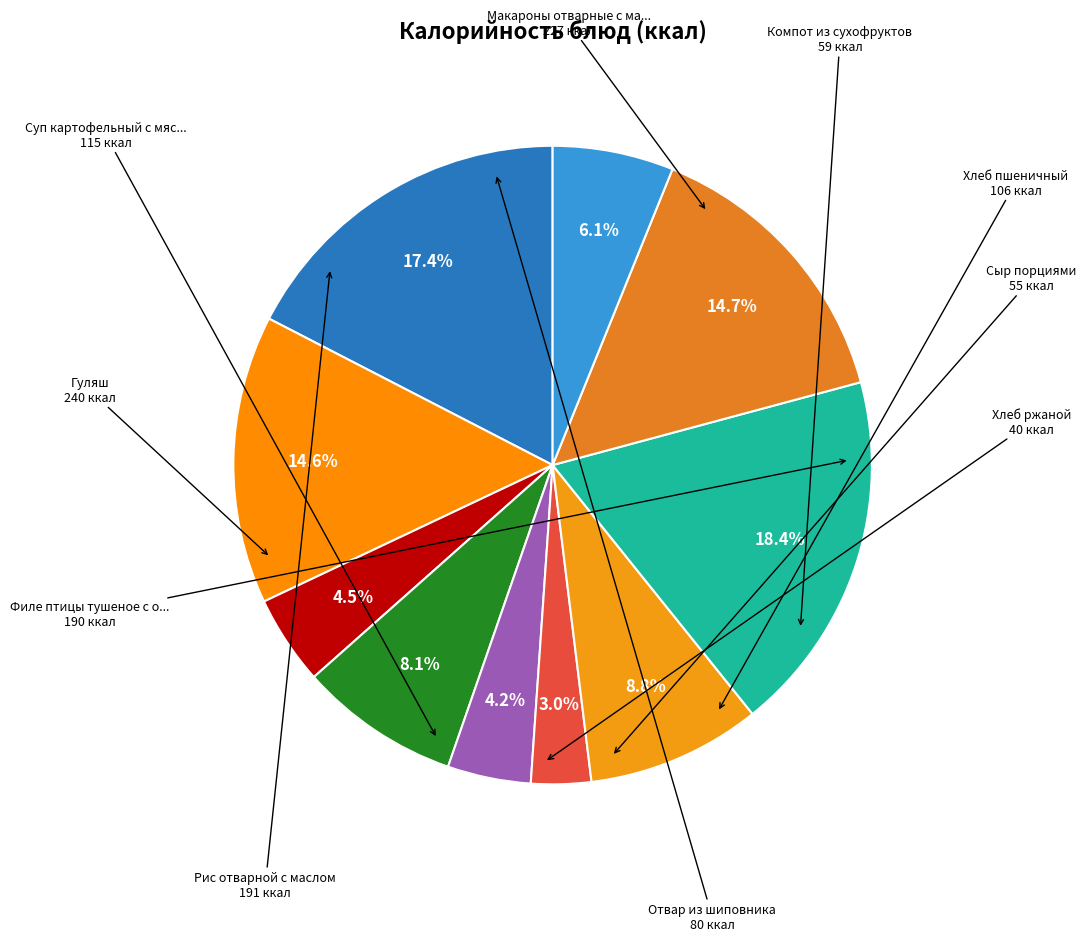

Which slice is the smallest?

Хлеб ржаной